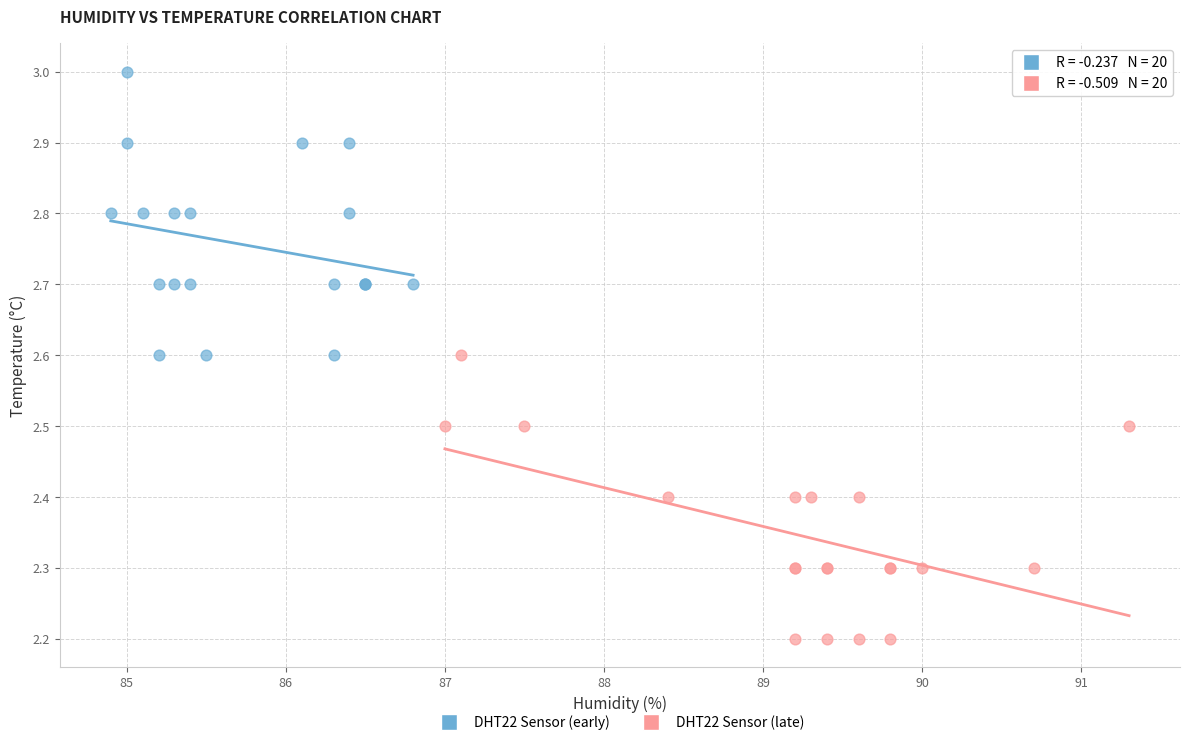

Which series contains the lowest Y value?

DHT22 Sensor (late)